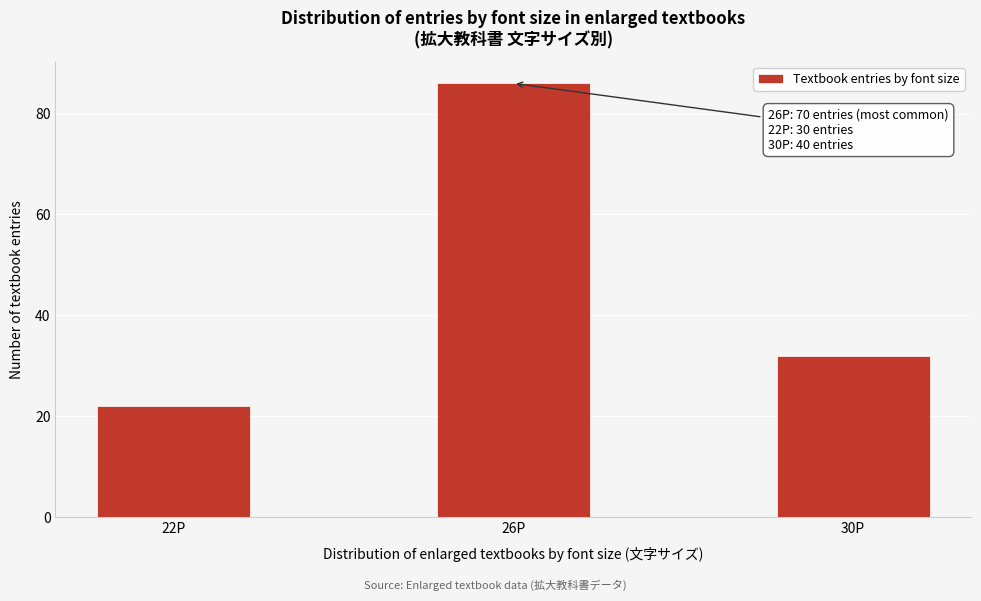

Reading left to right, what are all the values shown in this chart?

22P=22	26P=86	30P=32